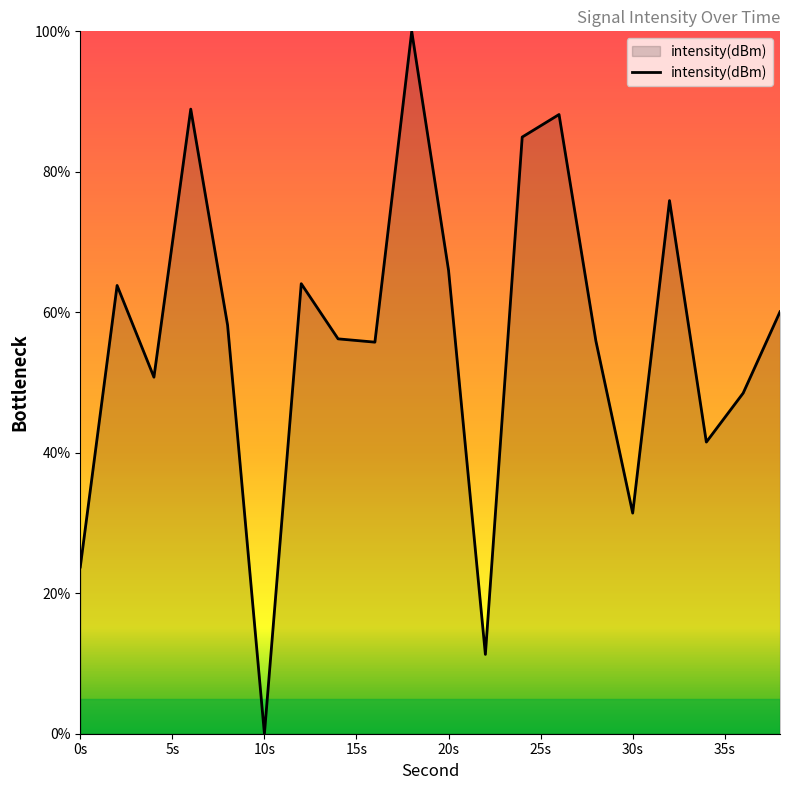

What is the maximum value shown in the chart?

100.0